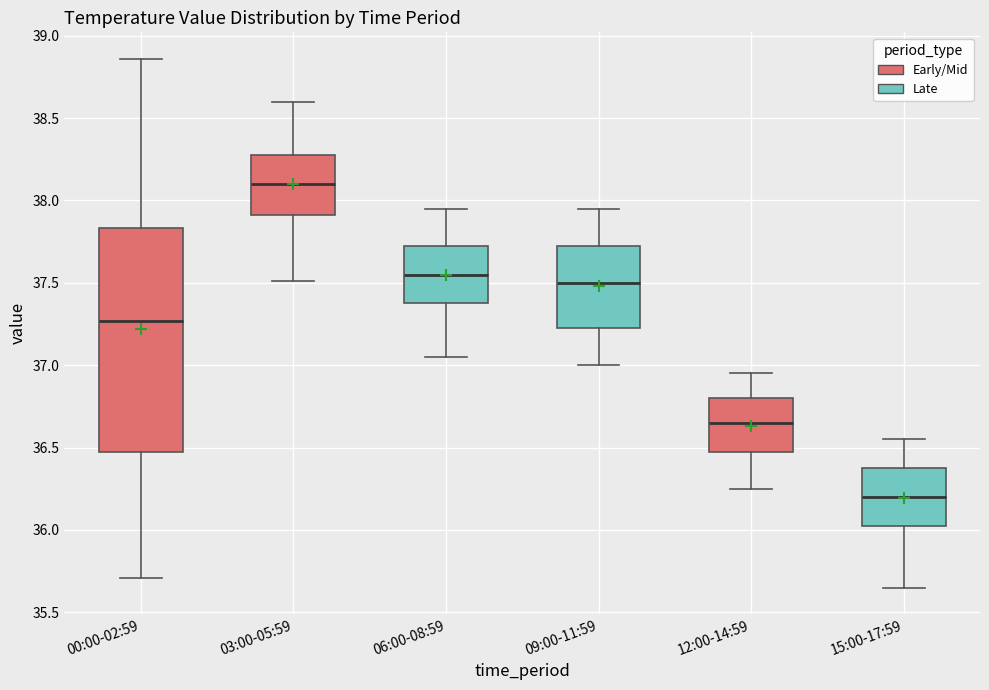

Reading left to right, transcribe this box plot: for each box, give where its median line is, the range the box spans, and where its two whiskers end, as read against the y-axis. The values are not printed on the chart, so give them approximately, as read against the axis.

00:00-02:59: median 37.25, box 36.45 to 37.85, whiskers 35.70 to 38.85
03:00-05:59: median 38.10, box 37.90 to 38.30, whiskers 37.50 to 38.60
06:00-08:59: median 37.55, box 37.40 to 37.75, whiskers 37.05 to 37.95
09:00-11:59: median 37.50, box 37.25 to 37.75, whiskers 37.00 to 37.95
12:00-14:59: median 36.65, box 36.50 to 36.80, whiskers 36.25 to 36.95
15:00-17:59: median 36.20, box 36.05 to 36.40, whiskers 35.65 to 36.55